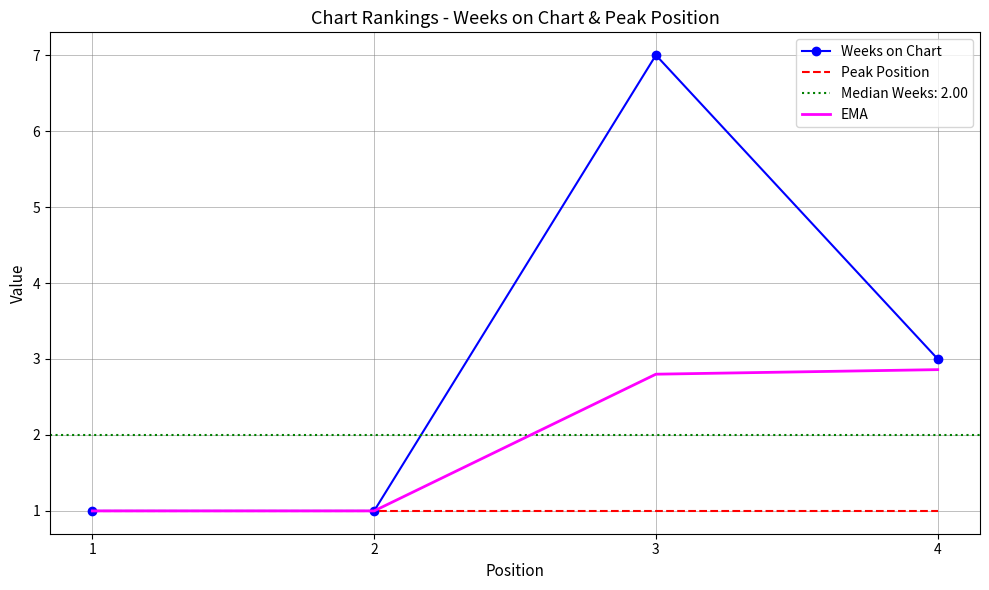

What is the total value across all series at 3?

10.8